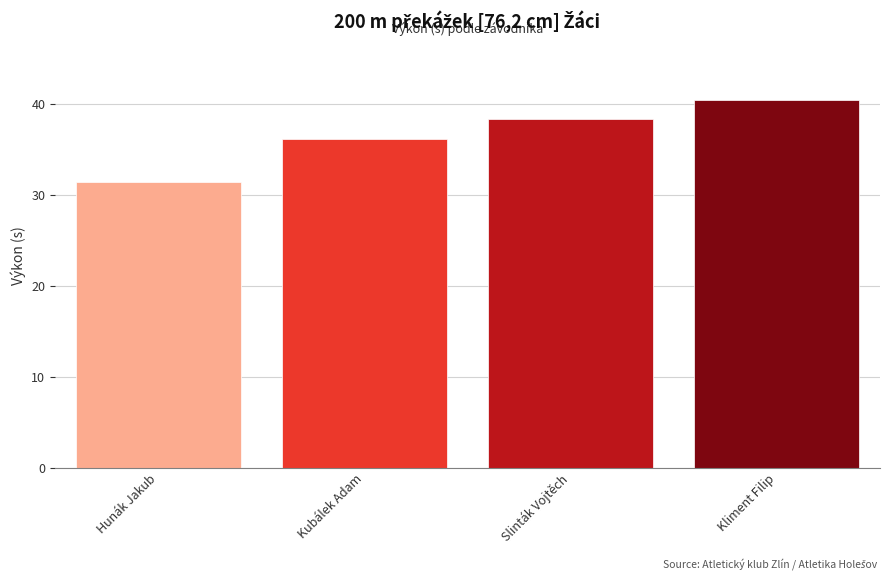

Reading left to right, list all the values displayed in this chart.

Hunák Jakub=31.5	Kubálek Adam=36.2	Slinták Vojtěch=38.4	Kliment Filip=40.5